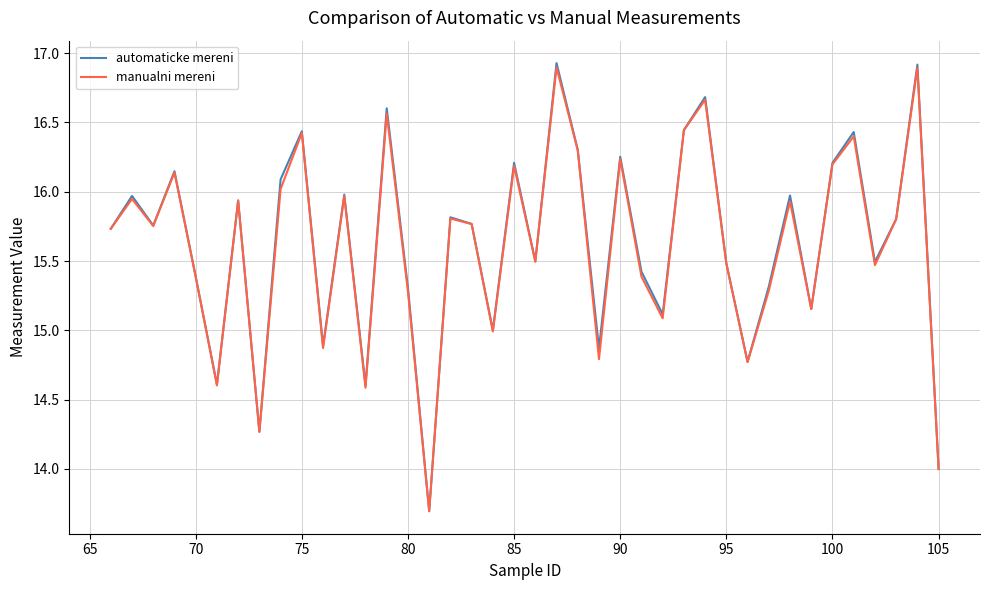

Does the chart have visible grid lines?

Yes